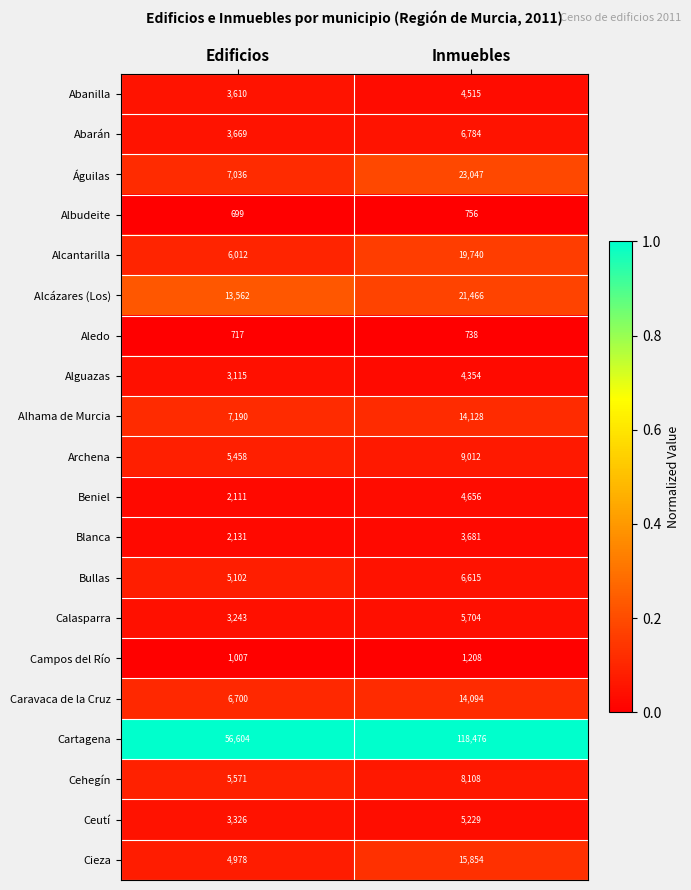

Rank the series by their maximum value, from highest to lowest.

Cartagena, Águilas, Alcázares (Los), Alcantarilla, Cieza, Alhama de Murcia, Caravaca de la Cruz, Archena, Cehegín, Abarán, Bullas, Calasparra, Ceutí, Beniel, Abanilla, Alguazas, Blanca, Campos del Río, Albudeite, Aledo